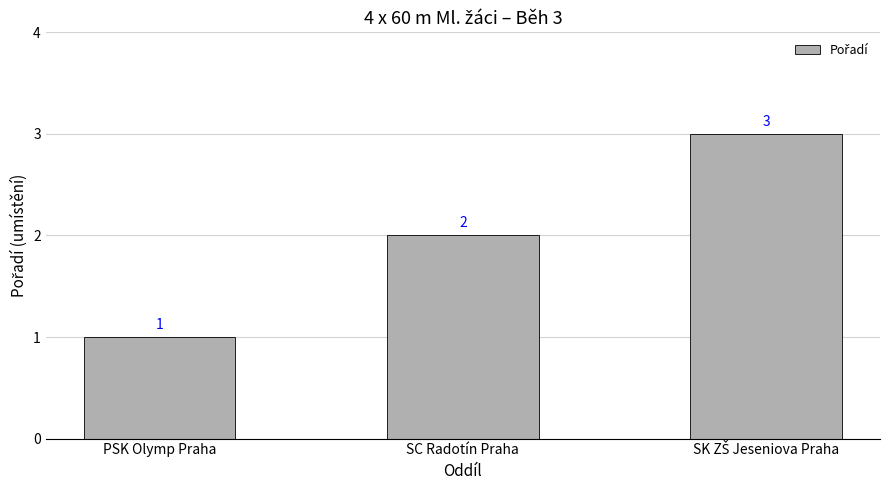

What is the greatest value displayed?

3